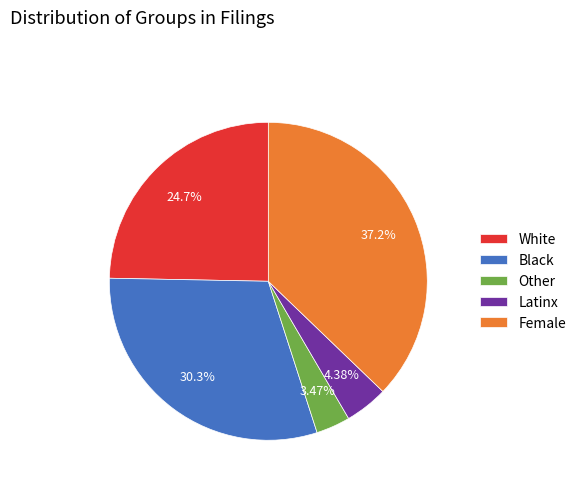

Is it true that Latinx is 4% of the pie?

True